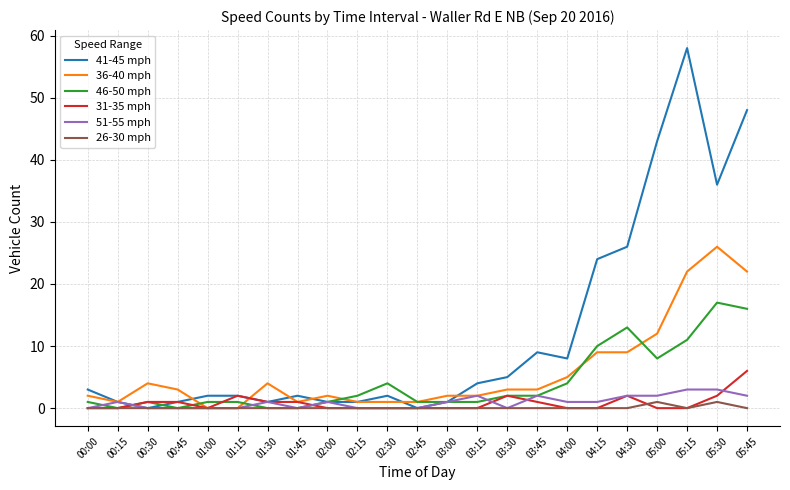

True or false: 51-55 mph has more than 1 points higher than both neighbors.

True